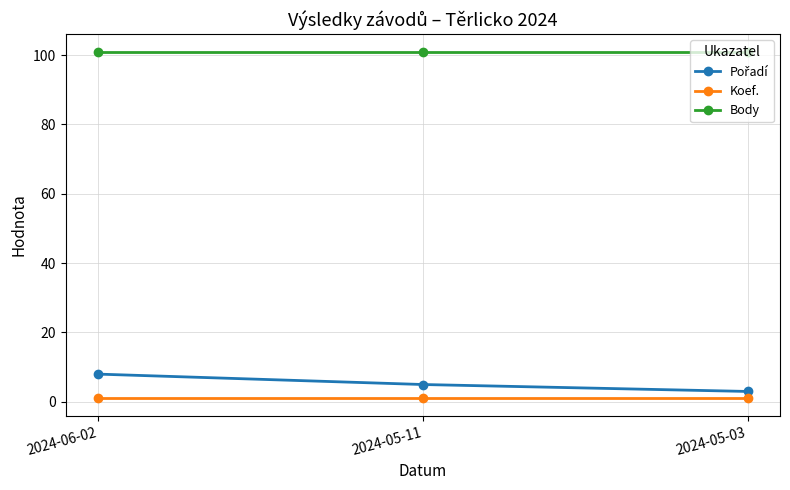

What is the label of the 2nd point from the left?

2024-05-11